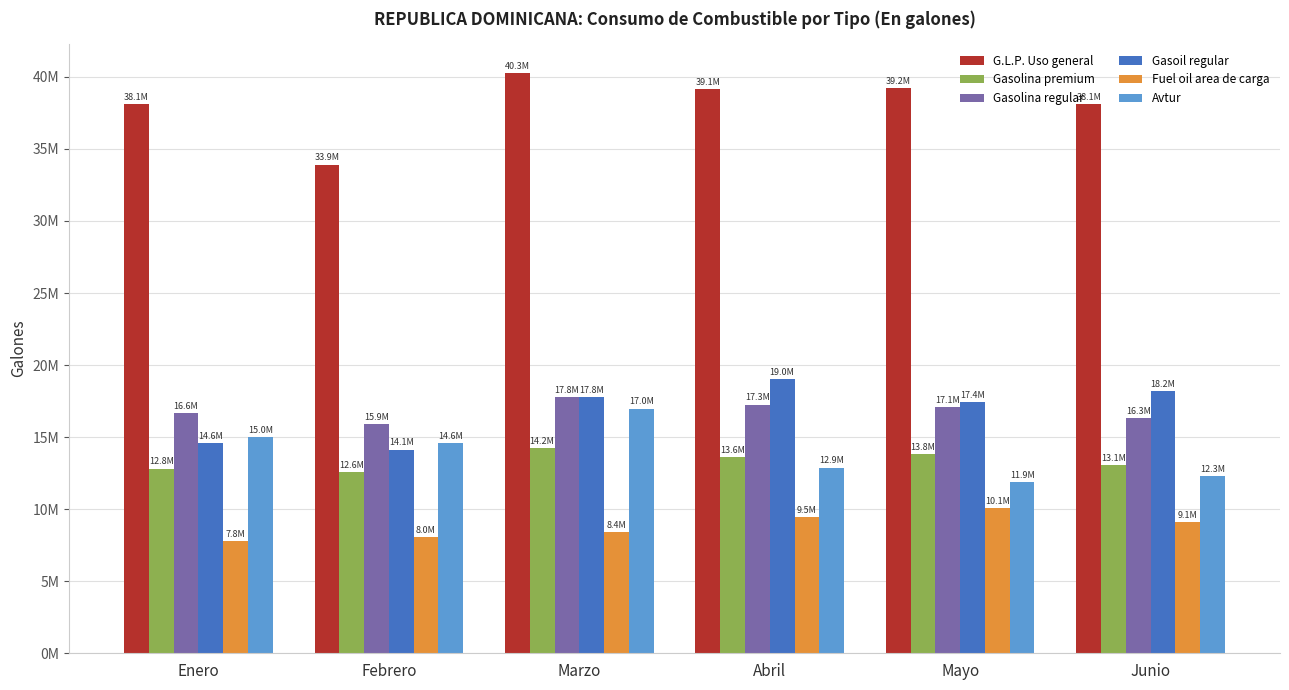

Which category has the lowest value in the Gasolina premium series?

Febrero